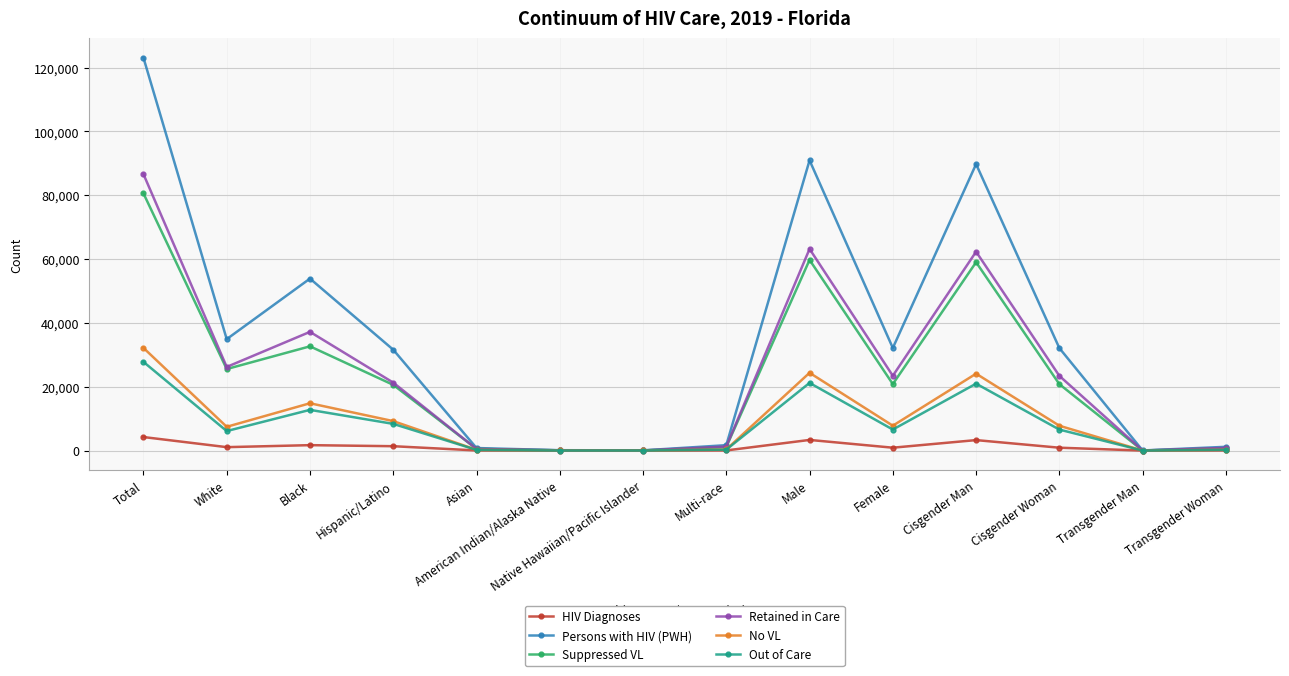

In Retained in Care, how many points are higher than both neighbors (excluding endpoints)?

3